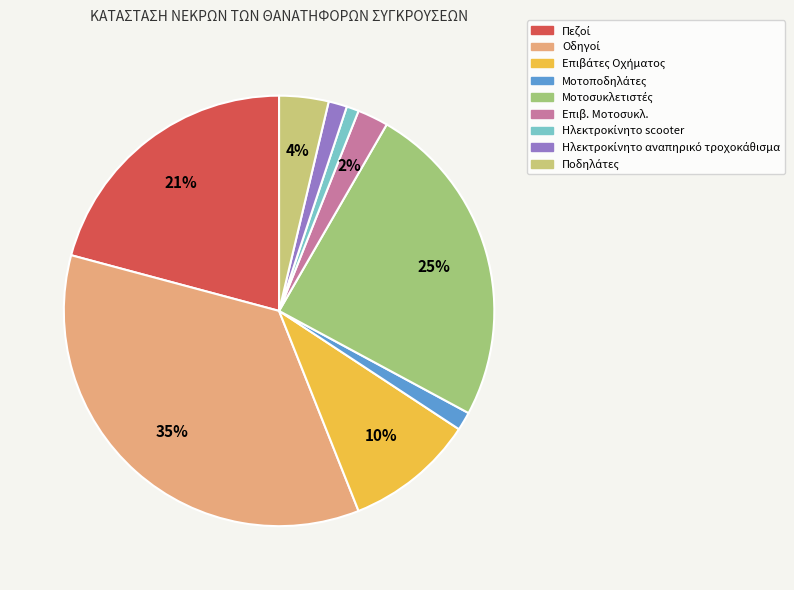

To the nearest percent, what is the average slice percentage?

11%